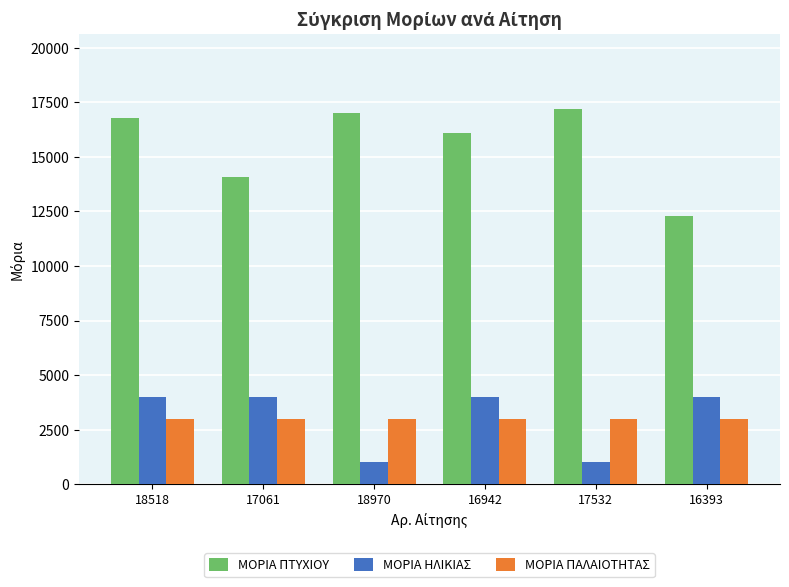

Reading left to right, list all the values displayed in this chart.

ΜΟΡΙΑ ΠΤΥΧΙΟΥ: 18518=16800	17061=14100	18970=17000	16942=16100	17532=17200	16393=12300
ΜΟΡΙΑ ΗΛΙΚΙΑΣ: 18518=4000	17061=4000	18970=1000	16942=4000	17532=1000	16393=4000
ΜΟΡΙΑ ΠΑΛΑΙΟΤΗΤΑΣ: 18518=3000	17061=3000	18970=3000	16942=3000	17532=3000	16393=3000